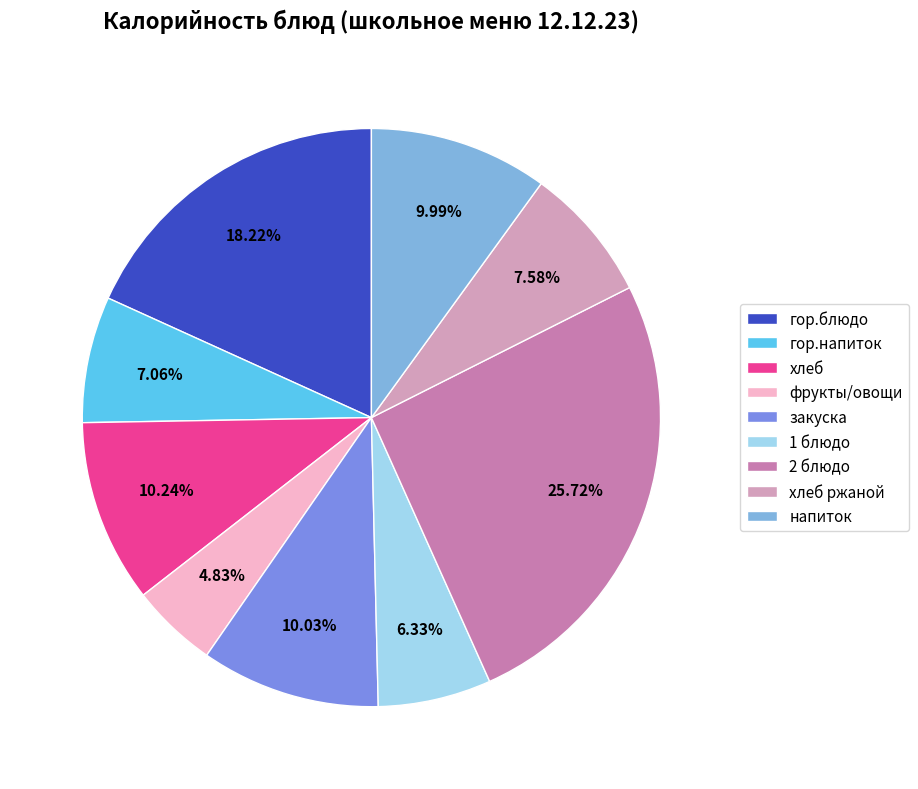

Is it true that закуска is 1% of the pie?

False